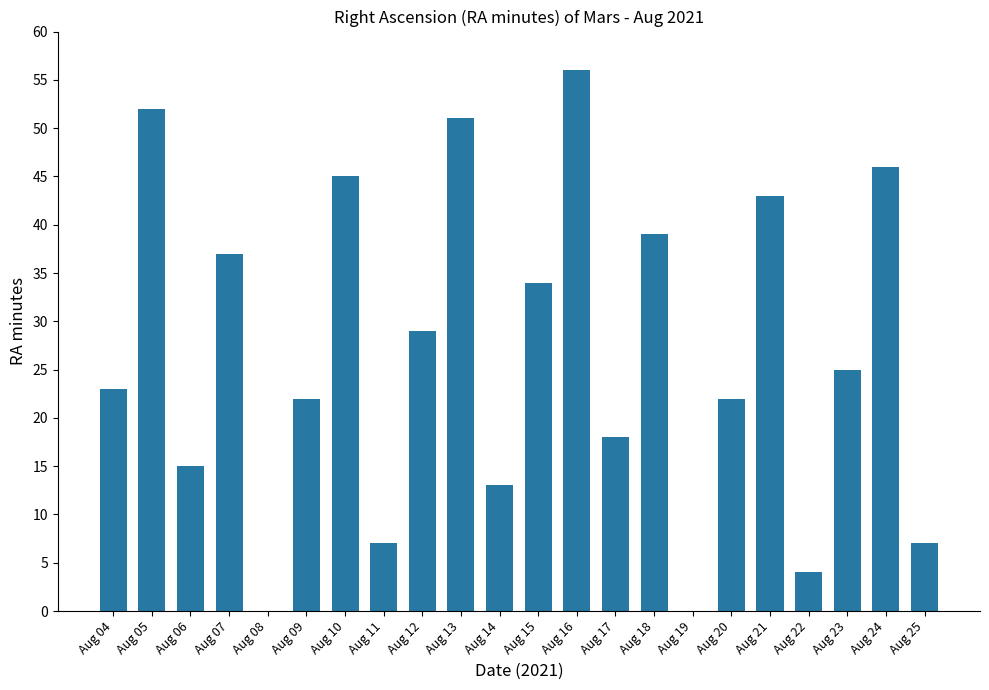

Are the bars horizontal?

No